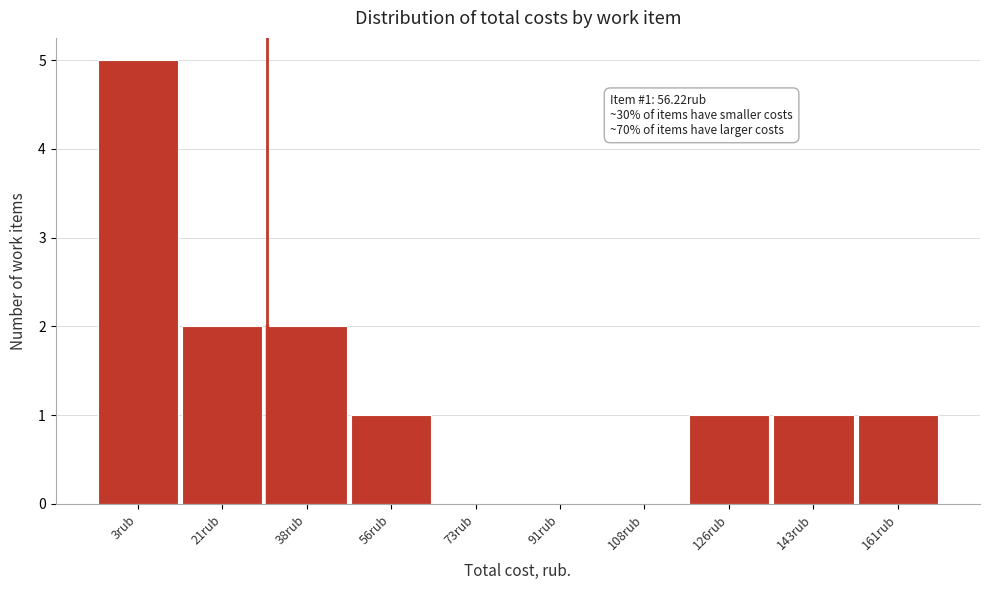

Reading right to left, extract all data points from this chart.

161rub=1	143rub=1	126rub=1	108rub=0	91rub=0	73rub=0	56rub=1	38rub=2	21rub=2	3rub=5